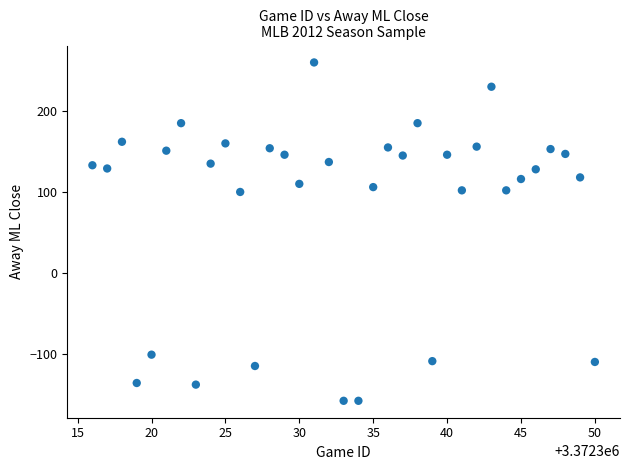

What is the range of Y values (max minus min)?

418